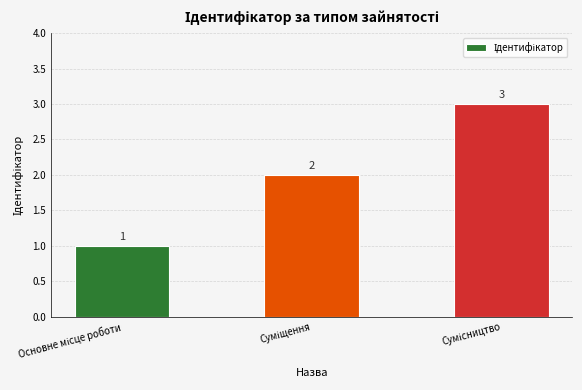

What is the maximum value shown in the chart?

3